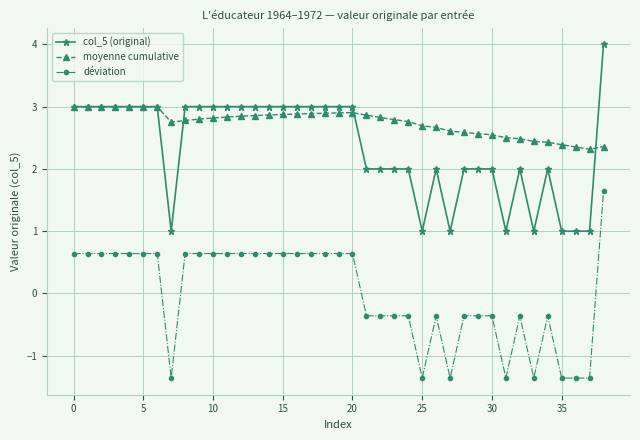

True or false: col_5 (original) has more than 2 interior local peaks.

True